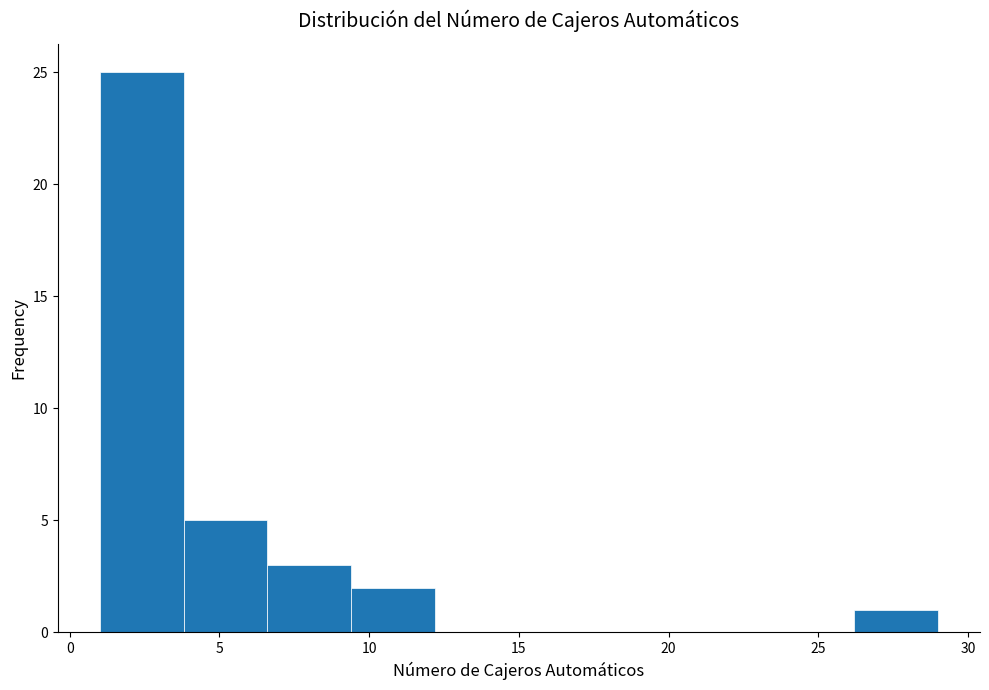

Over which range of the x-axis is the bar tallest?

1.0 to 3.8